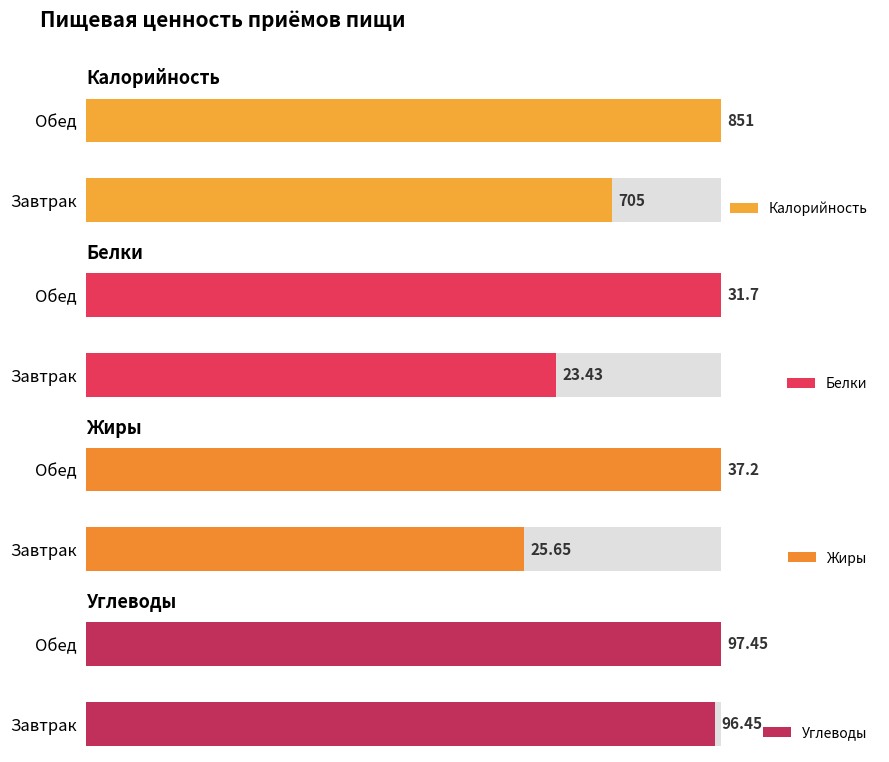

What is the spread (max minus min) of values at Завтрак?

681.6